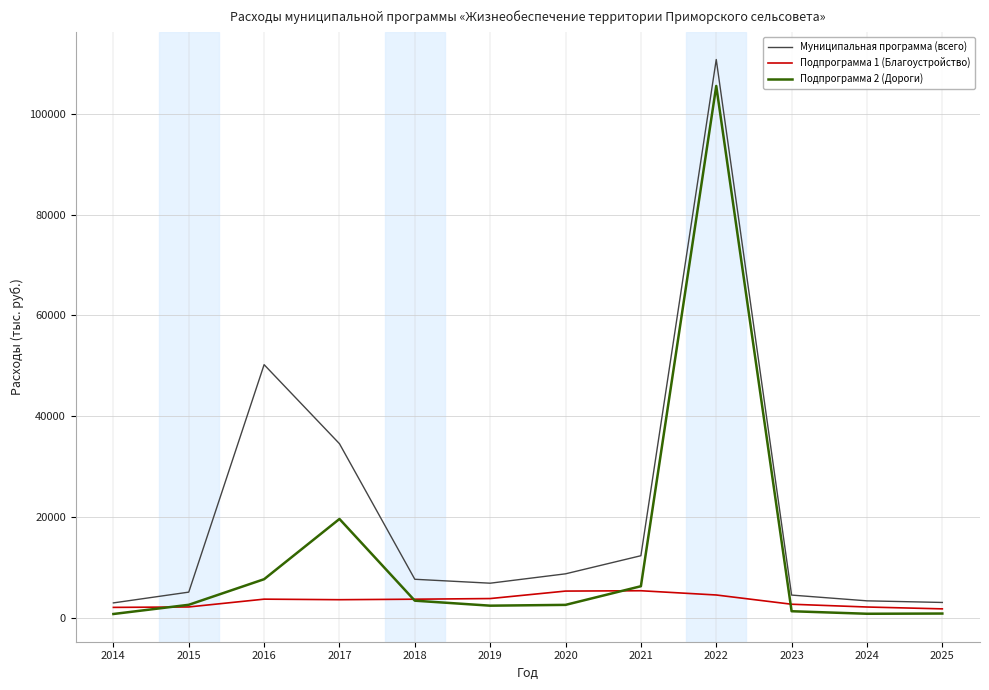

Is it true that Подпрограмма 1 (Благоустройство) equals 2020.5 at 2014?

True